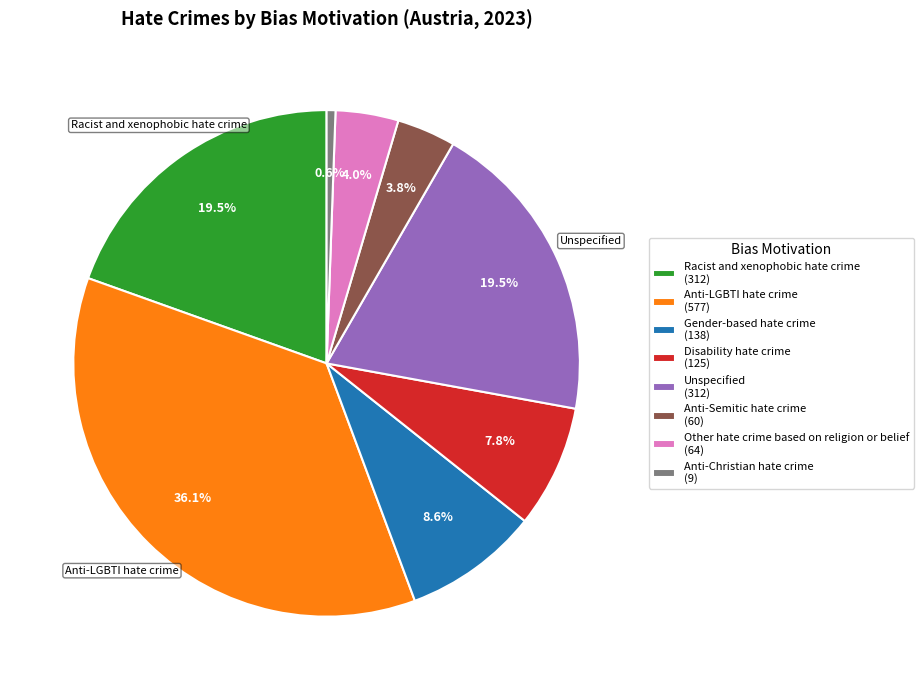

Does any single category account for the majority?

No